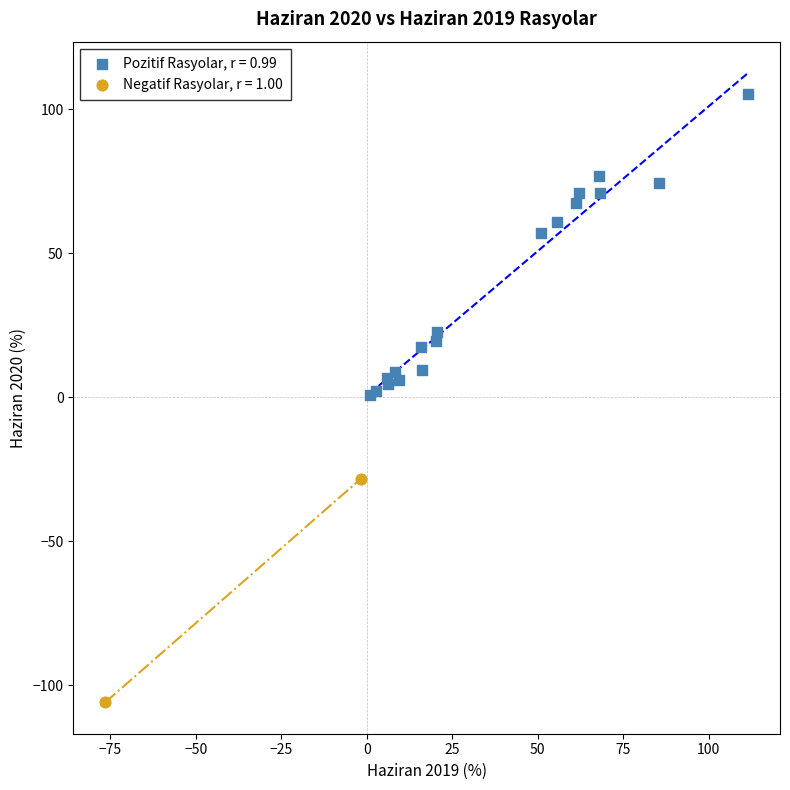

Which series has the widest spread of Y values?

Pozitif Rasyolar, r = 0.99